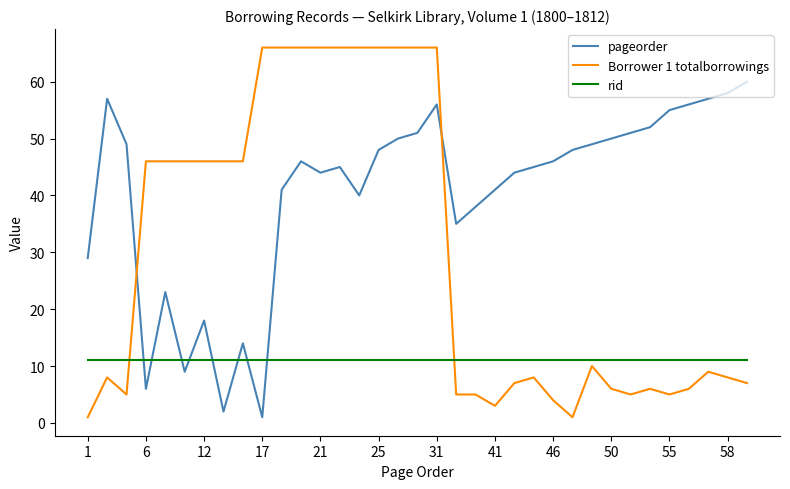

What is the highest value of the pageorder series?

60